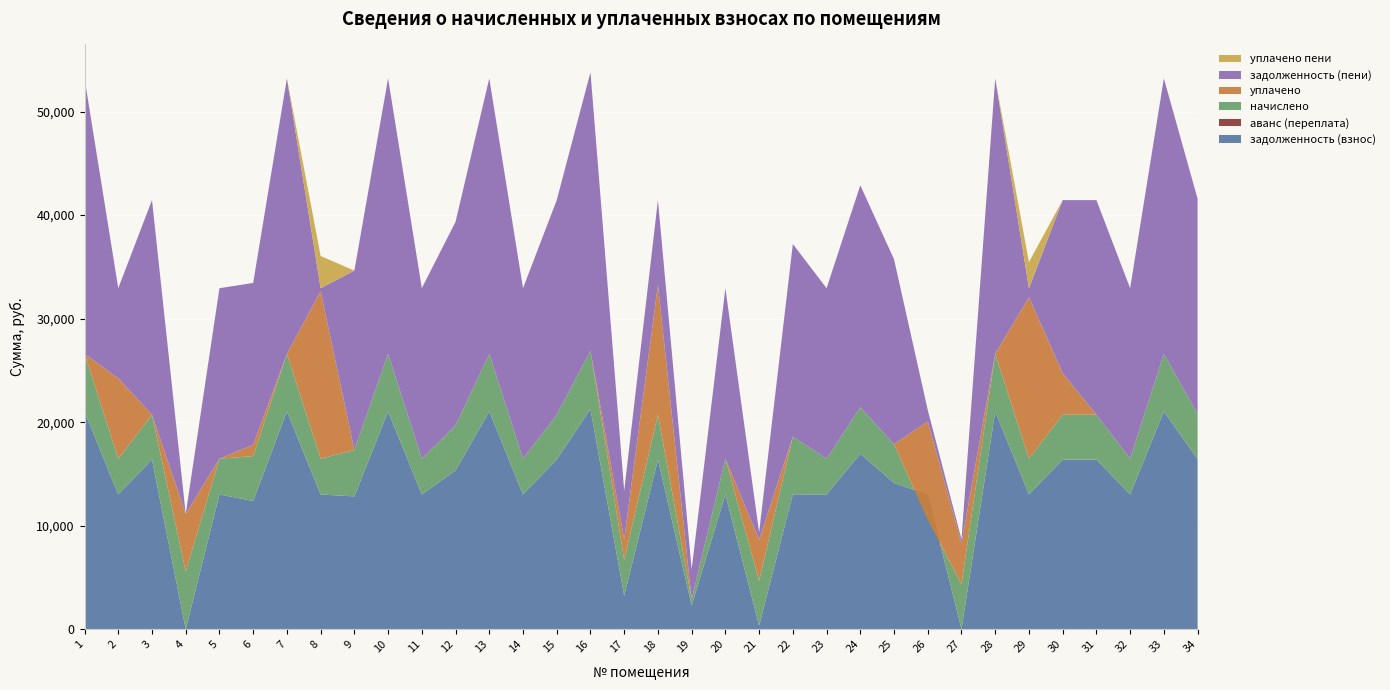

Reading left to right, list all the values displayed in this chart.

задолженность (взнос): 21031.9	13019.8	16383.8	0.3	13019.8	12383.8	21031.9	13019.8	12830.4	21031.9	13019.8	15337.3	21031.9	13019.8	16383.8	21263.0	3240.9	16383.8	2287.9	13019.8	342.0	13031.9	13019.8	16948.8	14124.0	13019.8	0.0	21031.9	13019.8	16383.8	16383.8	13019.8	21031.9	16435.2
аванс (переплата): 0.0	0.0	0.0	0.0	0.0	0.0	0.0	0.0	0.0	0.0	0.0	0.0	0.0	0.0	0.0	0.0	0.0	0.0	0.0	0.0	0.0	0.0	0.0	0.0	0.0	0.0	10.1	0.0	0.0	0.0	0.0	0.0	0.0	0.0
начислено: 5572.4	3449.6	4341.0	5572.4	3449.6	4341.0	5572.4	3449.6	4490.6	5572.4	3449.6	4341.0	5572.4	3449.6	4341.0	5633.8	3449.6	4341.0	606.2	3449.6	4341.0	5572.4	3449.6	4490.6	3742.2	-2433.0	4341.0	5572.4	3449.6	4341.0	4341.0	3449.6	5572.4	4354.6
уплачено: 0.0	7772.3	0.0	5573.0	0.0	1094.0	0.0	16181.9	0.0	0.0	0.0	0.0	0.0	0.0	0.0	0.0	2000.0	12523.7	0.0	0.0	3959.5	0.0	0.0	0.0	0.0	9477.0	3969.9	0.0	15607.0	4000.0	0.0	0.0	0.0	0.0
задолженность (пени): 26604.4	8697.1	20724.8	0.0	16469.4	15630.8	26604.4	287.5	17321.0	26604.4	16469.4	19678.3	26604.4	16469.4	20724.8	26896.8	4690.6	8201.1	2894.2	16469.4	723.5	18604.4	16469.4	21439.4	17866.2	1109.7	361.1	26604.4	862.4	16724.8	20724.8	16469.4	26604.4	20789.8
уплачено пени: 0.0	0.0	0.0	0.0	0.0	0.0	0.0	3108.4	0.0	0.0	0.0	0.0	0.0	0.0	0.0	0.0	0.0	0.0	0.0	0.0	7.5	0.0	0.0	0.0	0.0	0.0	6.6	0.0	2527.0	0.0	0.0	0.0	0.0	0.0